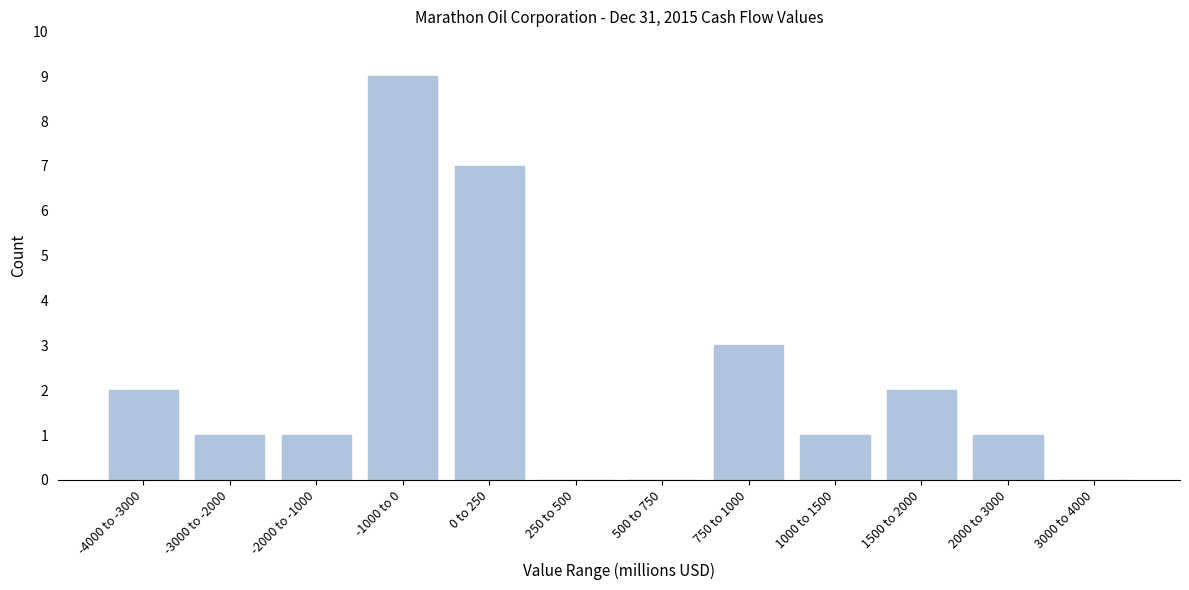

Reading left to right, extract all data points from this chart.

-4000 to -3000=2	-3000 to -2000=1	-2000 to -1000=1	-1000 to 0=9	0 to 250=7	250 to 500=0	500 to 750=0	750 to 1000=3	1000 to 1500=1	1500 to 2000=2	2000 to 3000=1	3000 to 4000=0